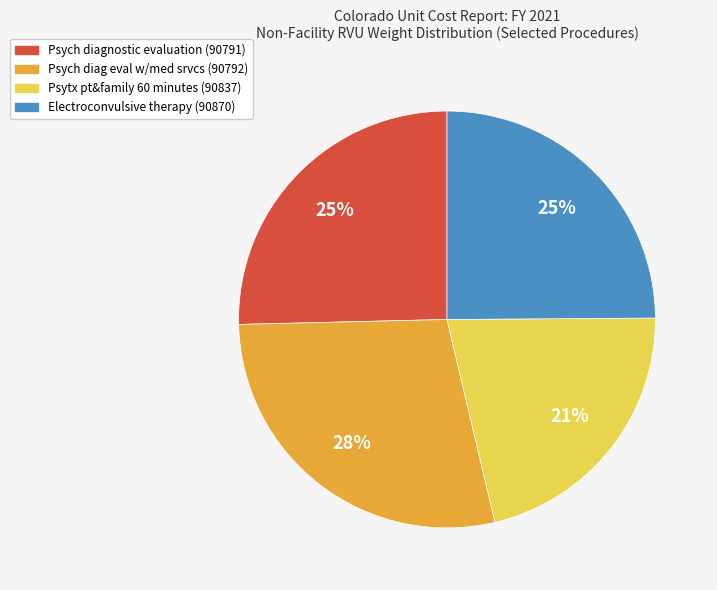

To the nearest percent, what portion does Psych diagnostic evaluation (90791) represent?

25%